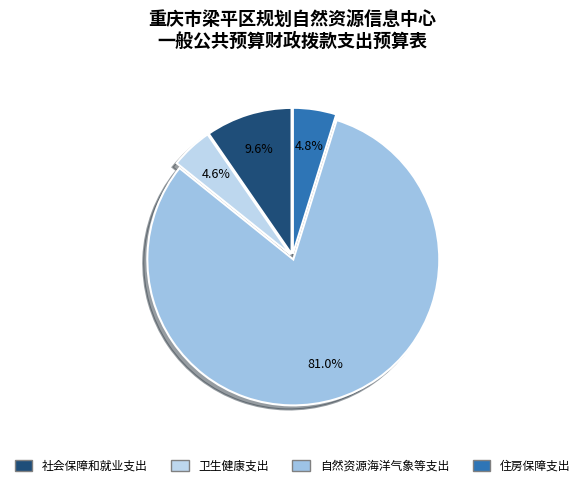

Combined, do 自然资源海洋气象等支出 and 住房保障支出 account for over 50%?

Yes